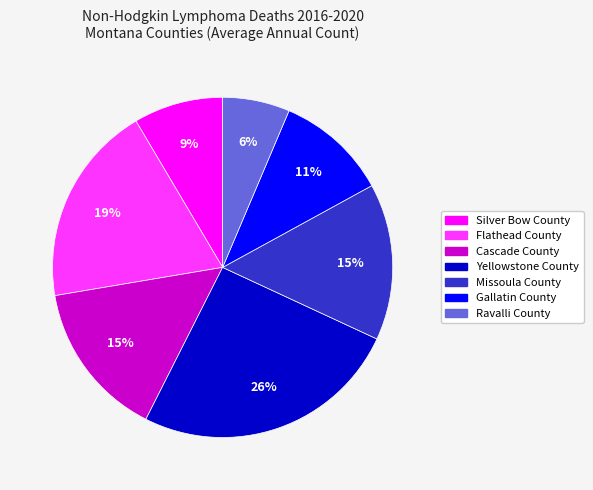

To the nearest percent, what is the difference between the Ravalli County and Flathead County slice percentages?

13%